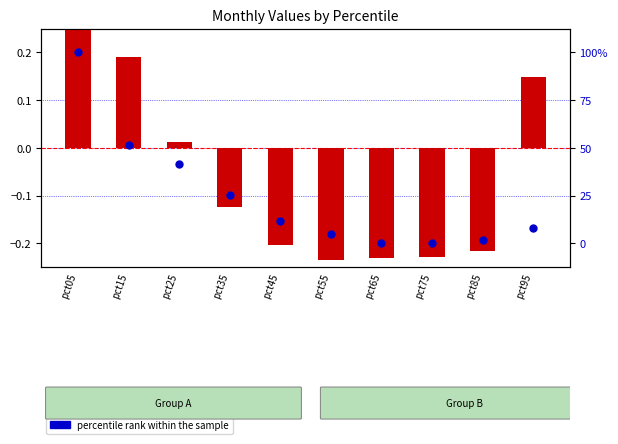

Which series reaches the maximum Y coordinate?

percentile rank within the sample